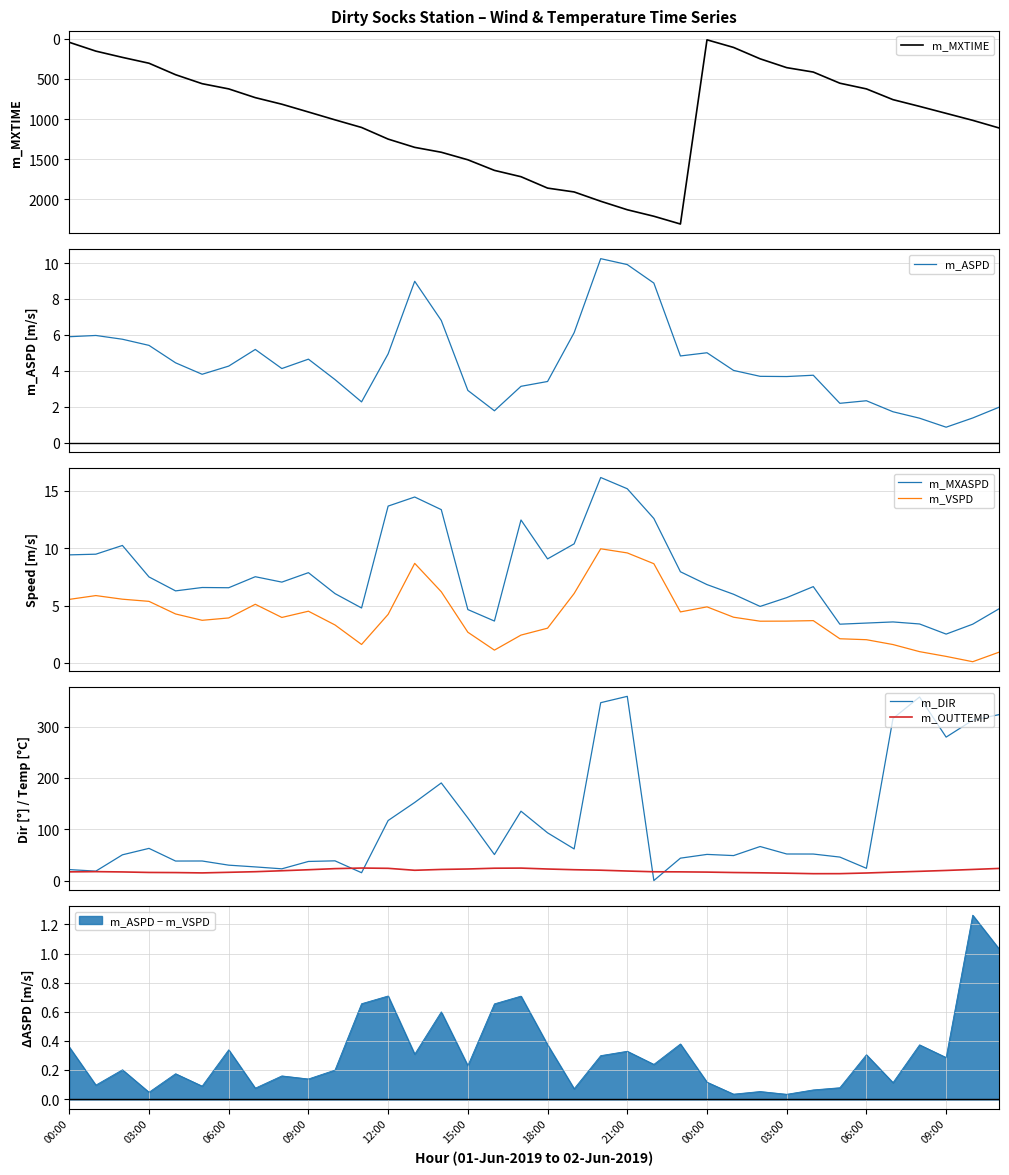

How many lines are shown in the chart?

6